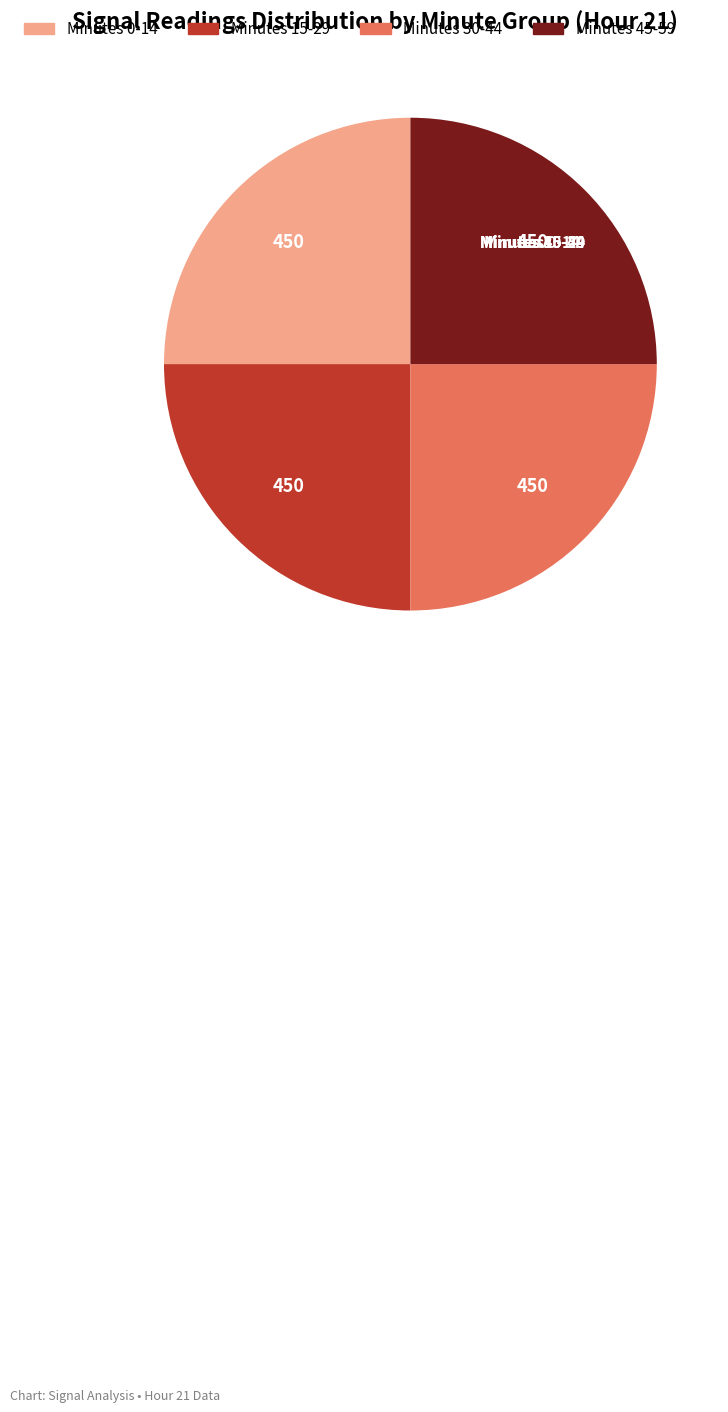

Is there a majority slice in this chart?

No